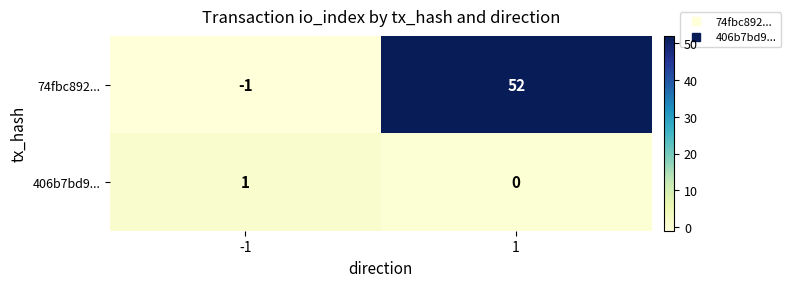

At which category is the sum across all series the highest?

1